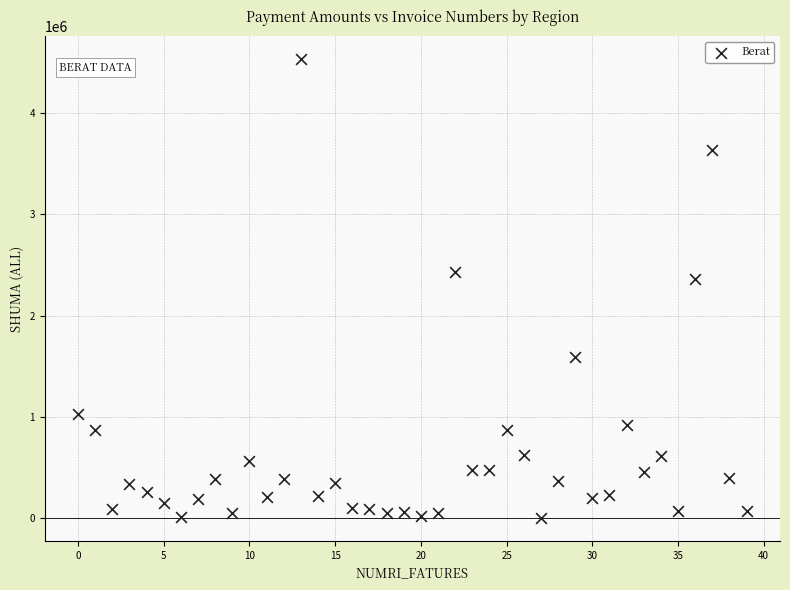

What is the range of Y values (max minus min)?

4527332